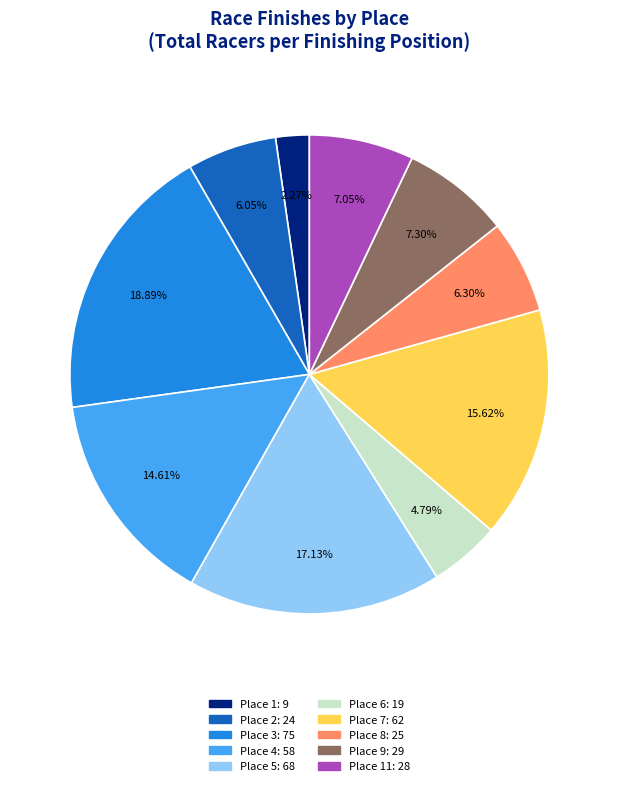

Is there any slice that represents more than half of the pie?

No